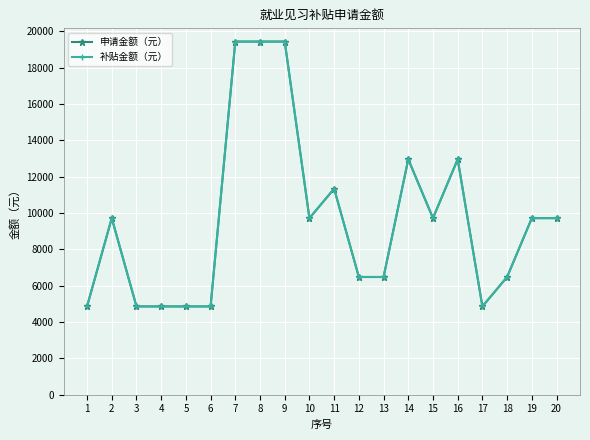

Is this an area chart (filled region under the line)?

No